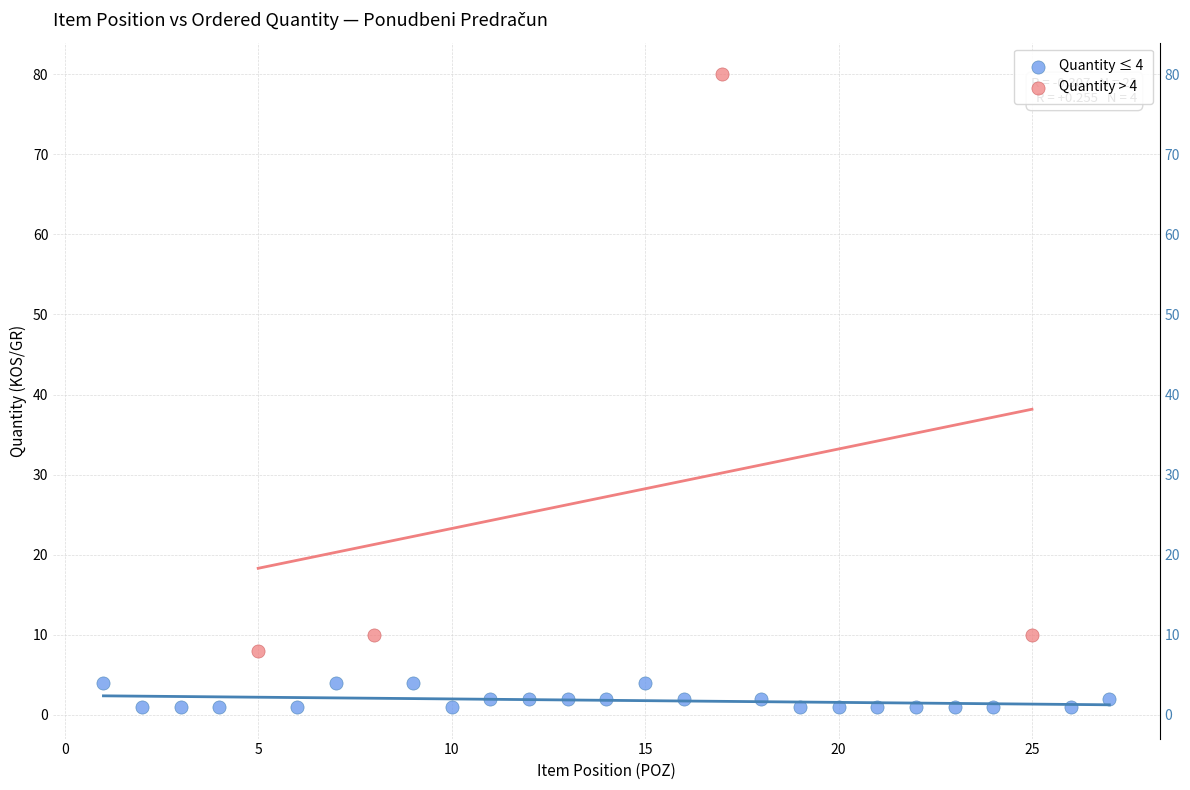

Which series has the largest Y range (max minus min)?

Quantity > 4